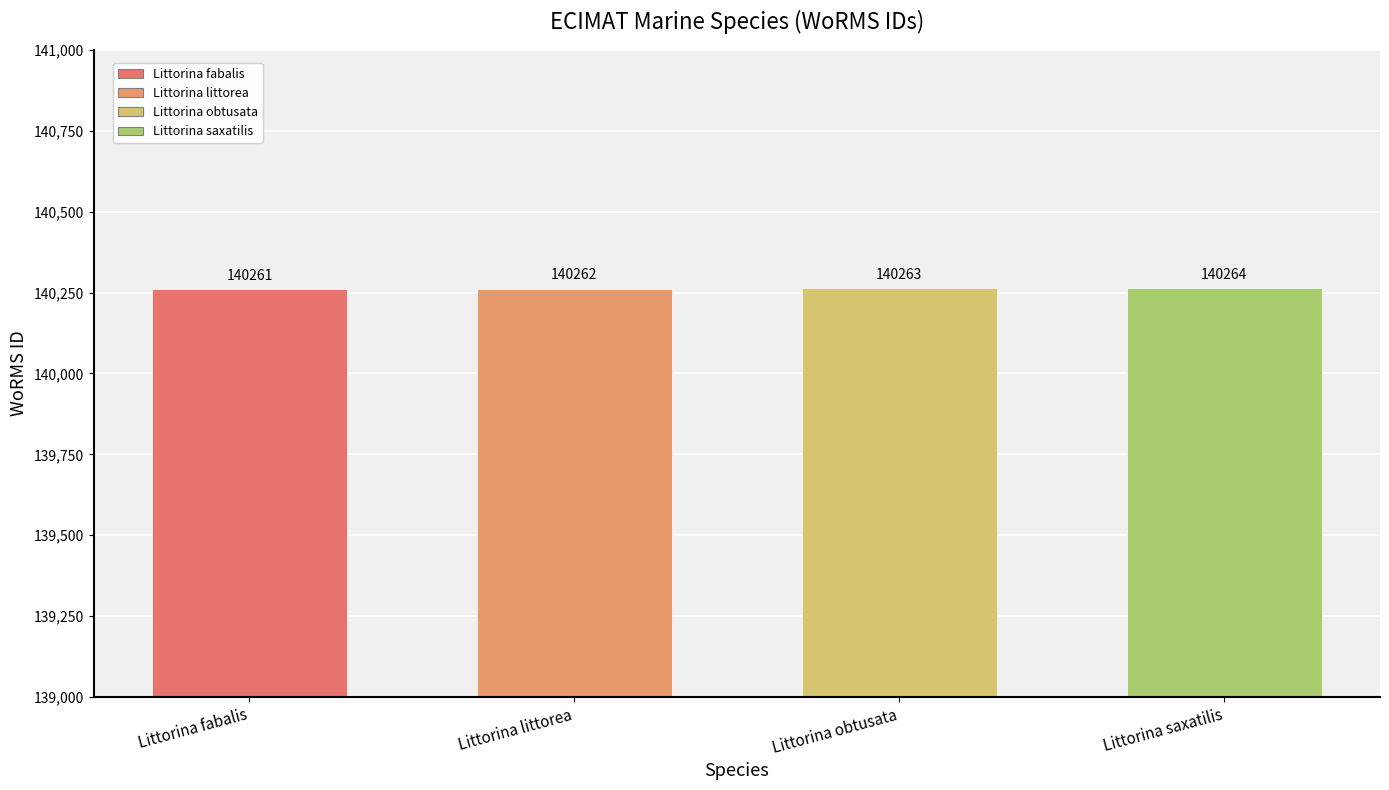

Is it true that the value at Littorina fabalis is 140261?

True